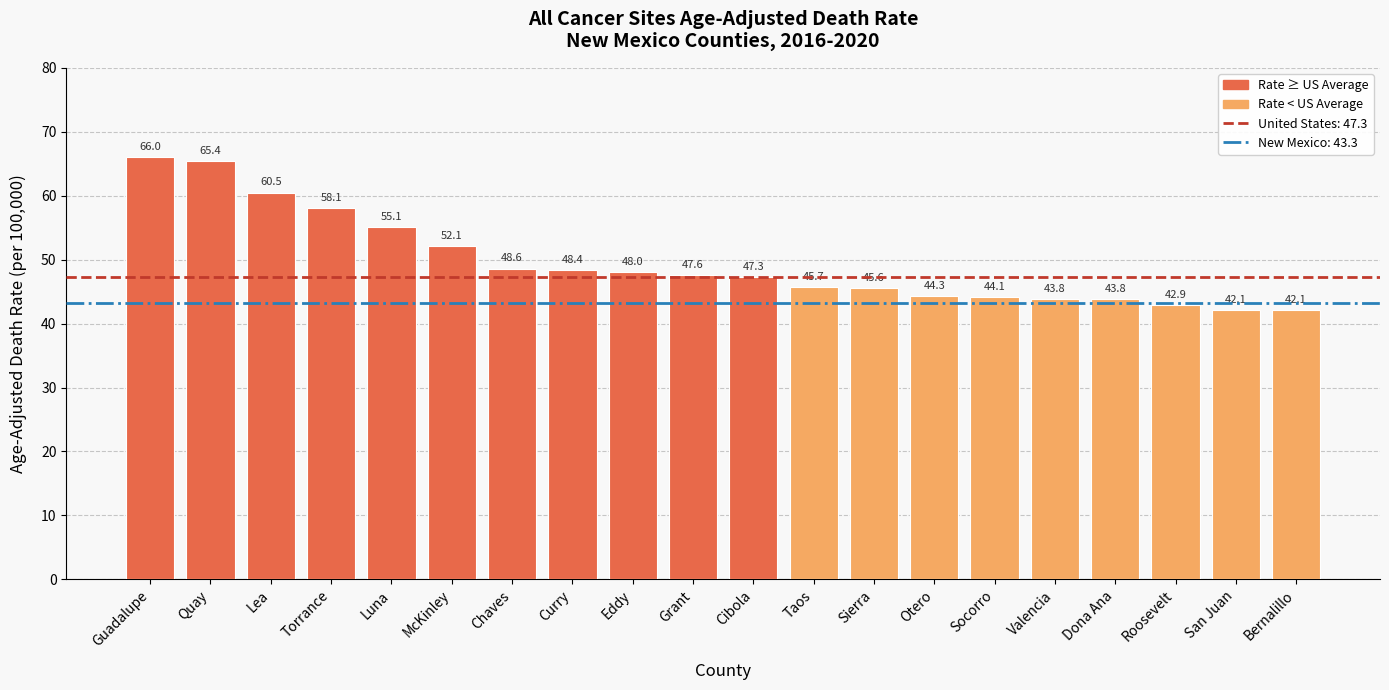

What is the maximum value shown in the chart?

66.0